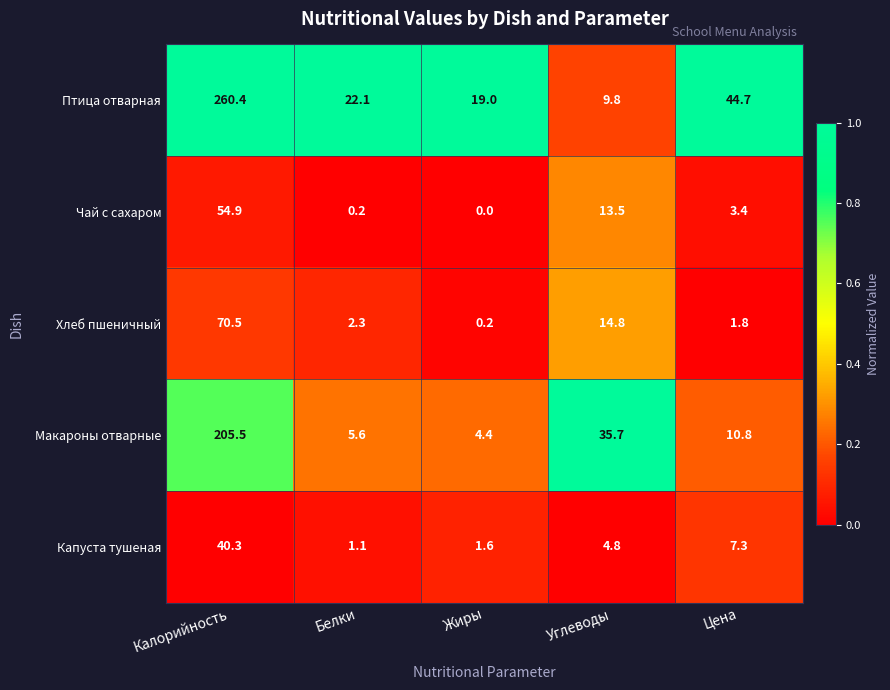

At which category does the chart reach its peak across all series?

Калорийность